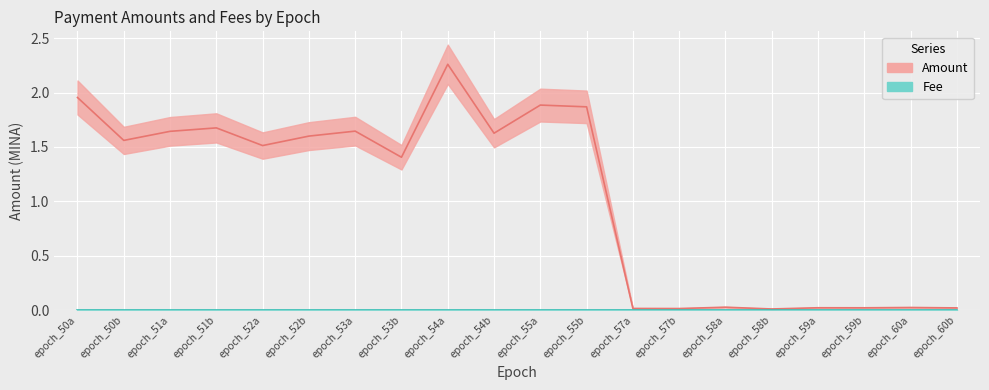

Is it true that the value at epoch_53a is 1.6?

True